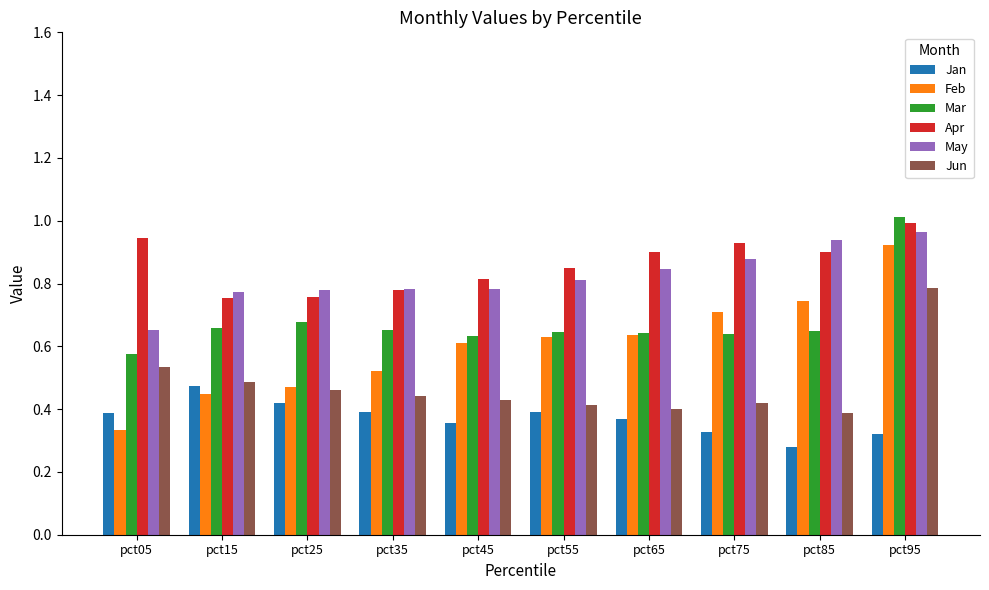

What are all the series names shown in the legend?

Jan, Feb, Mar, Apr, May, Jun